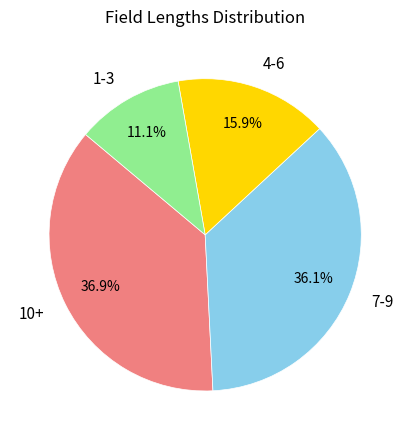

Is there a majority slice in this chart?

No